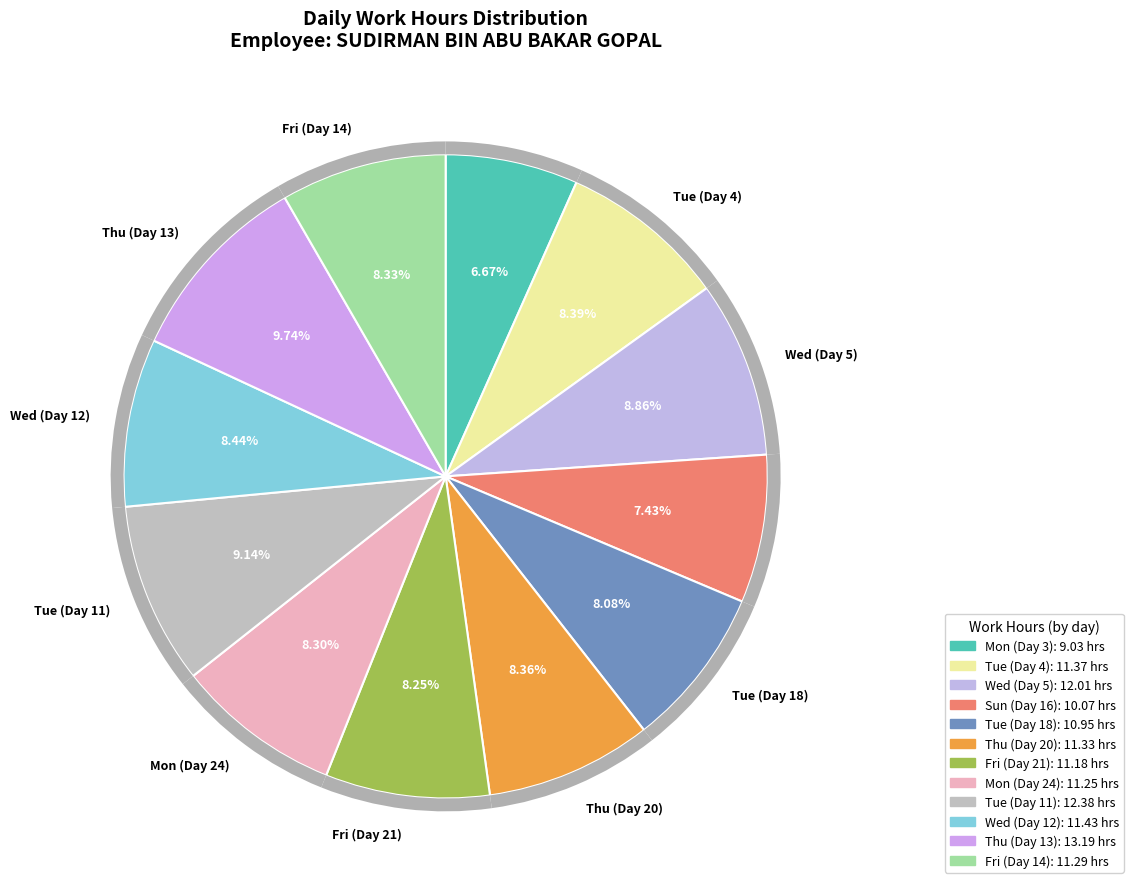

What is the change in value from Tue (Day 4) to Tue (Day 18)?

-0.4